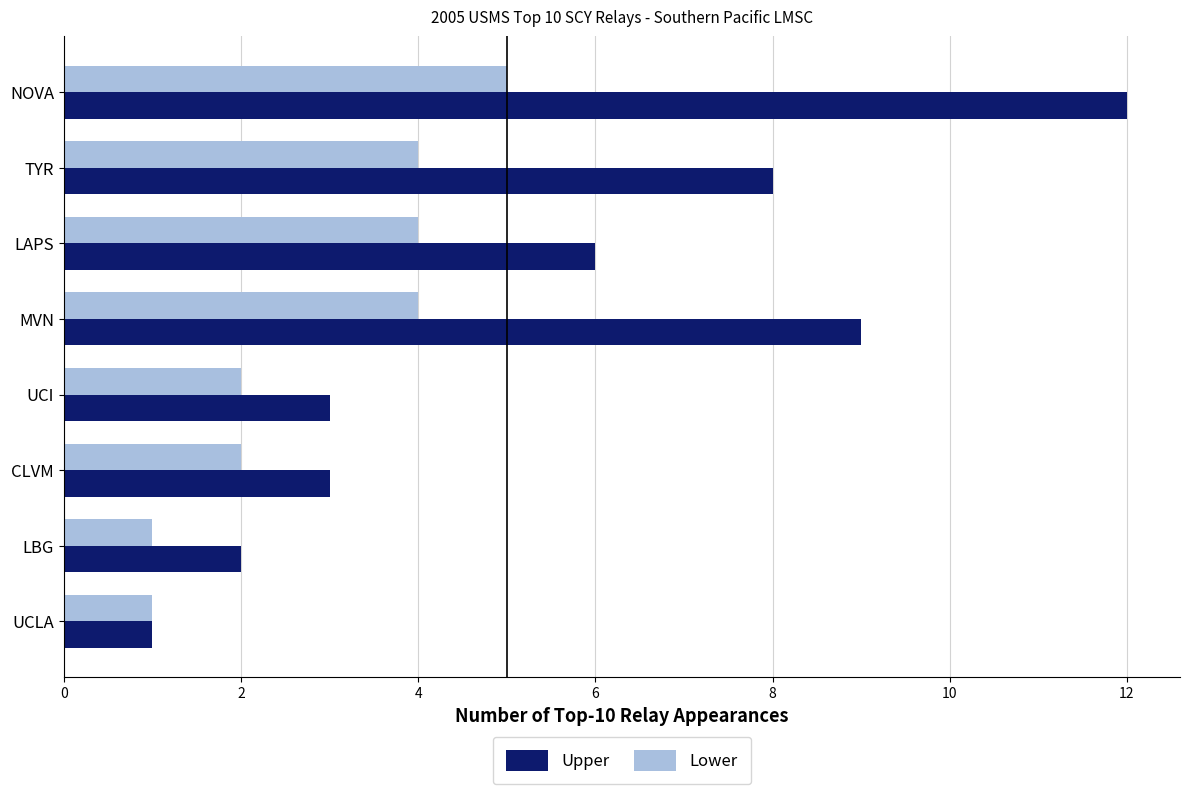

List the series in order of their peak value, lowest first.

Lower, Upper